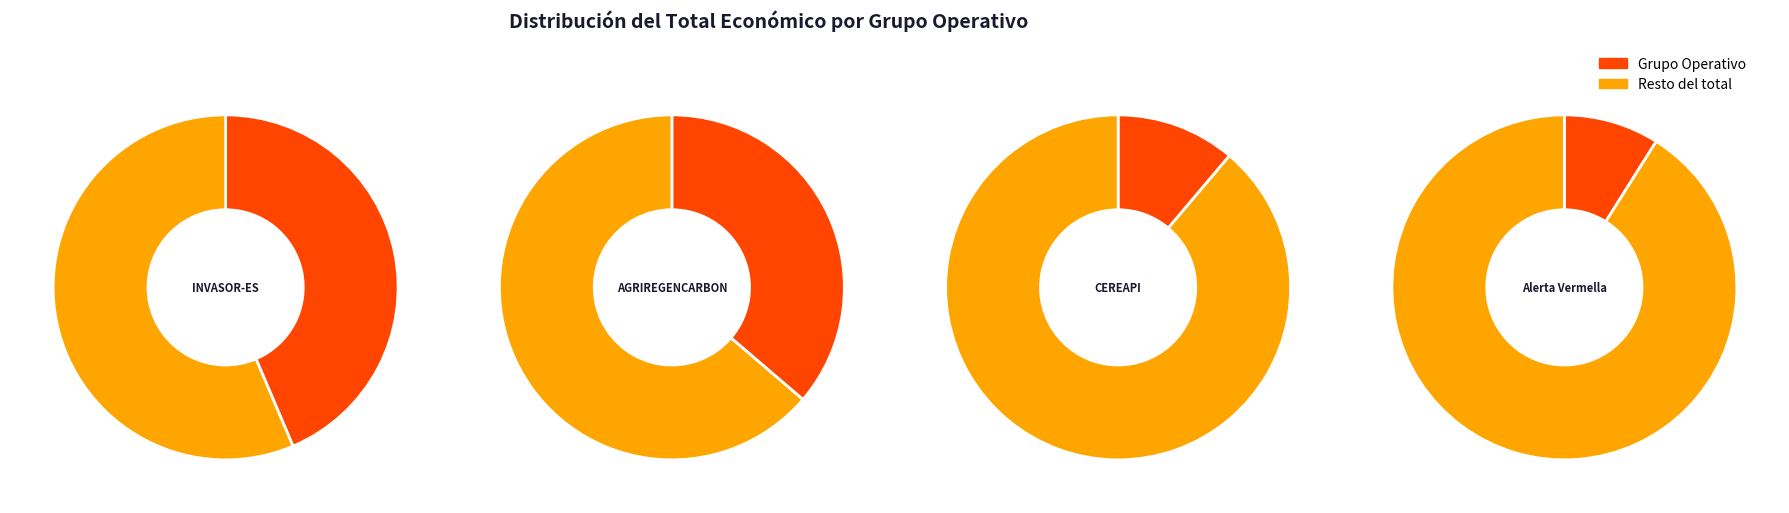

To the nearest percent, what portion does Alerta Vermella represent?

9%